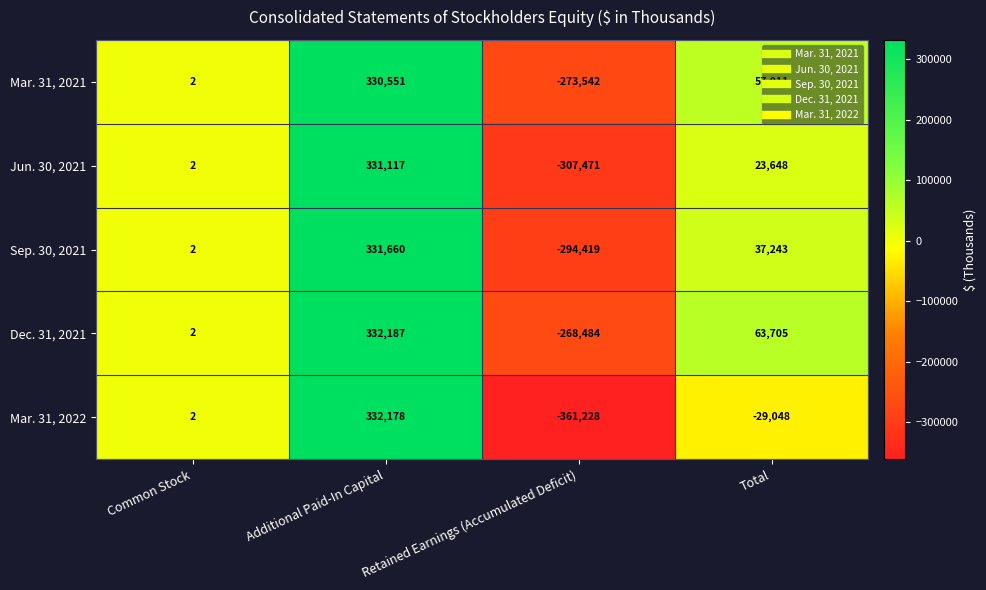

Which series has the largest total across all categories?

Dec. 31, 2021